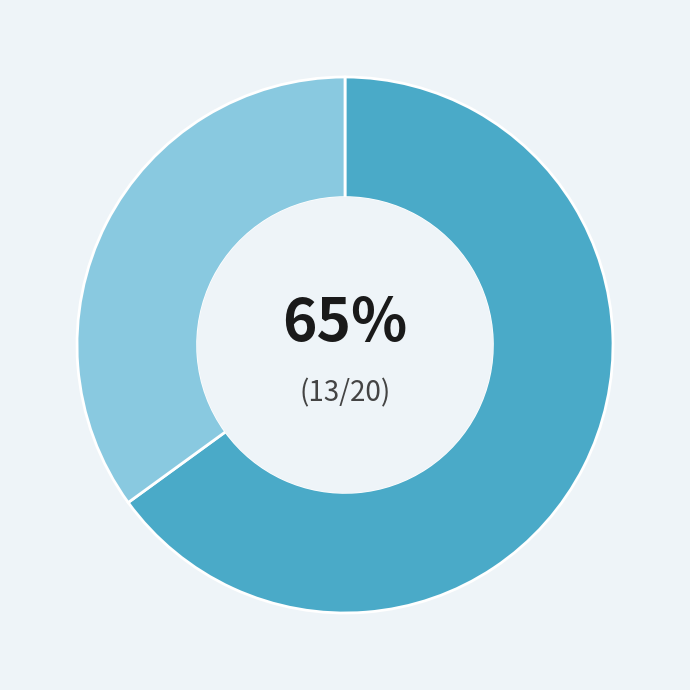

To the nearest percent, what is the difference between the largest and smallest slice percentages?

30%